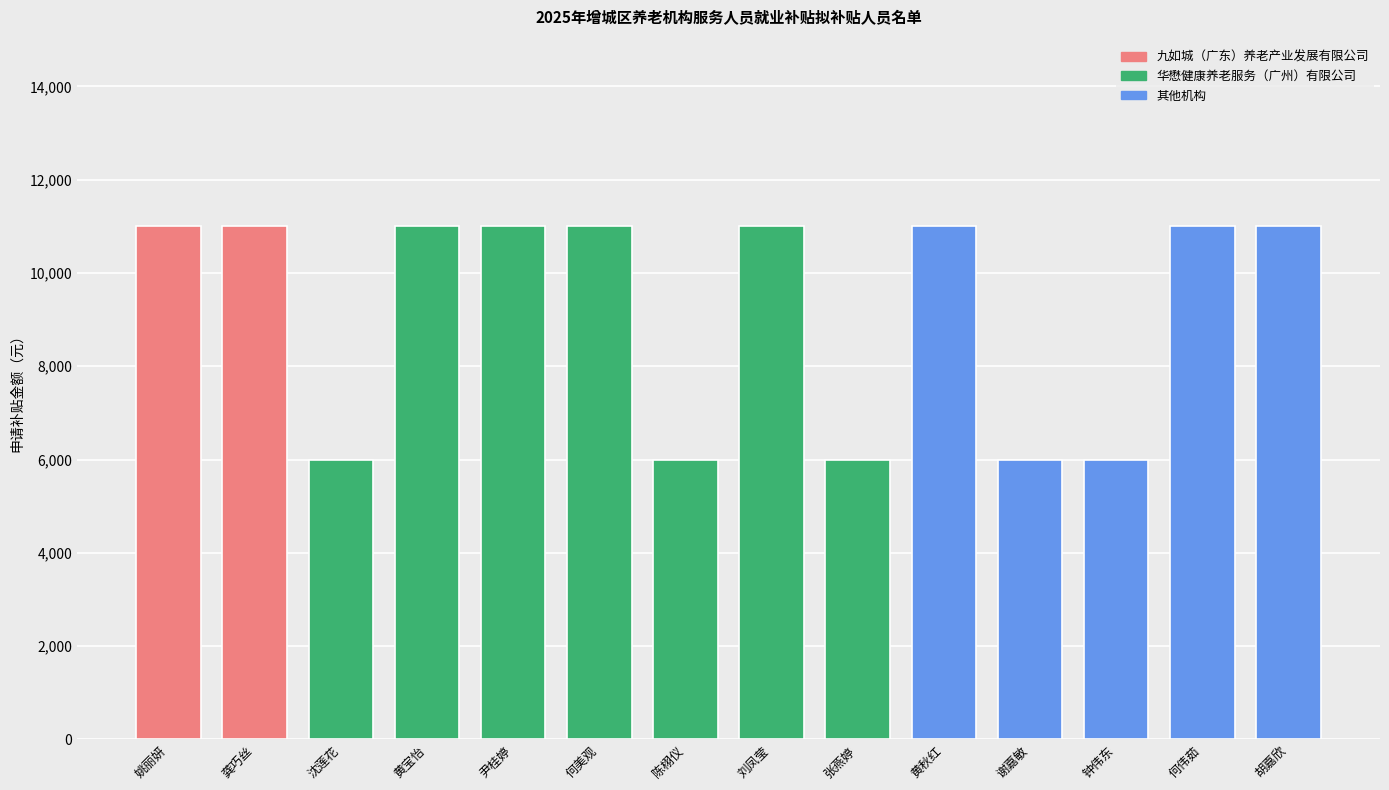

Between 陈栩仪 and 姚丽妍, which is larger?

姚丽妍